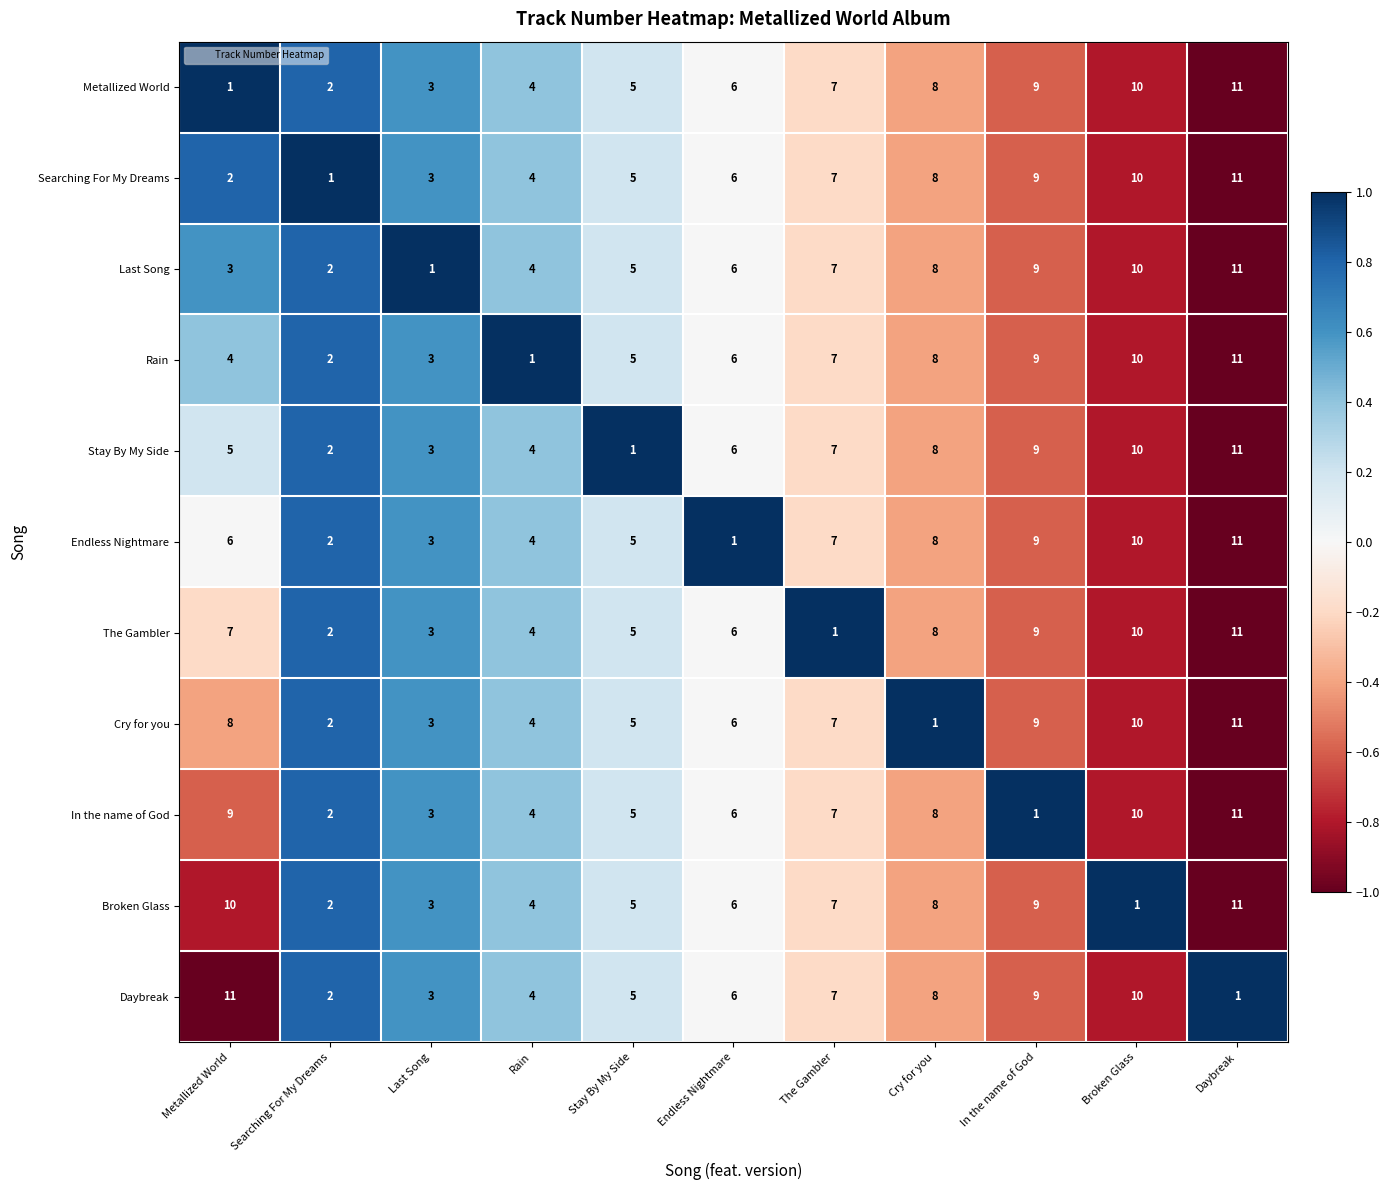

What is the spread (max minus min) of values at The Gambler?

6